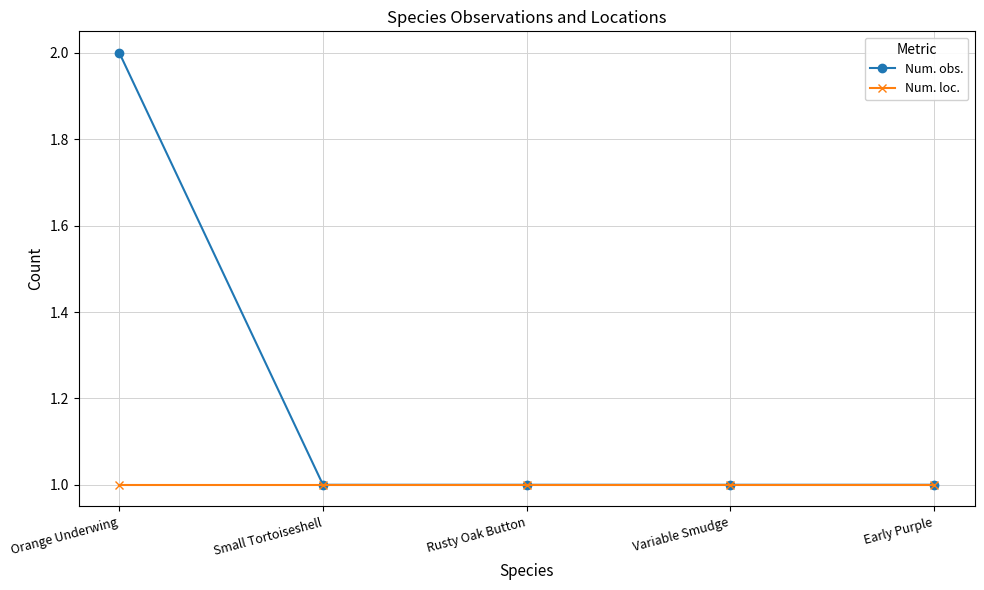

List the series in order of their peak value, lowest first.

Num. loc., Num. obs.